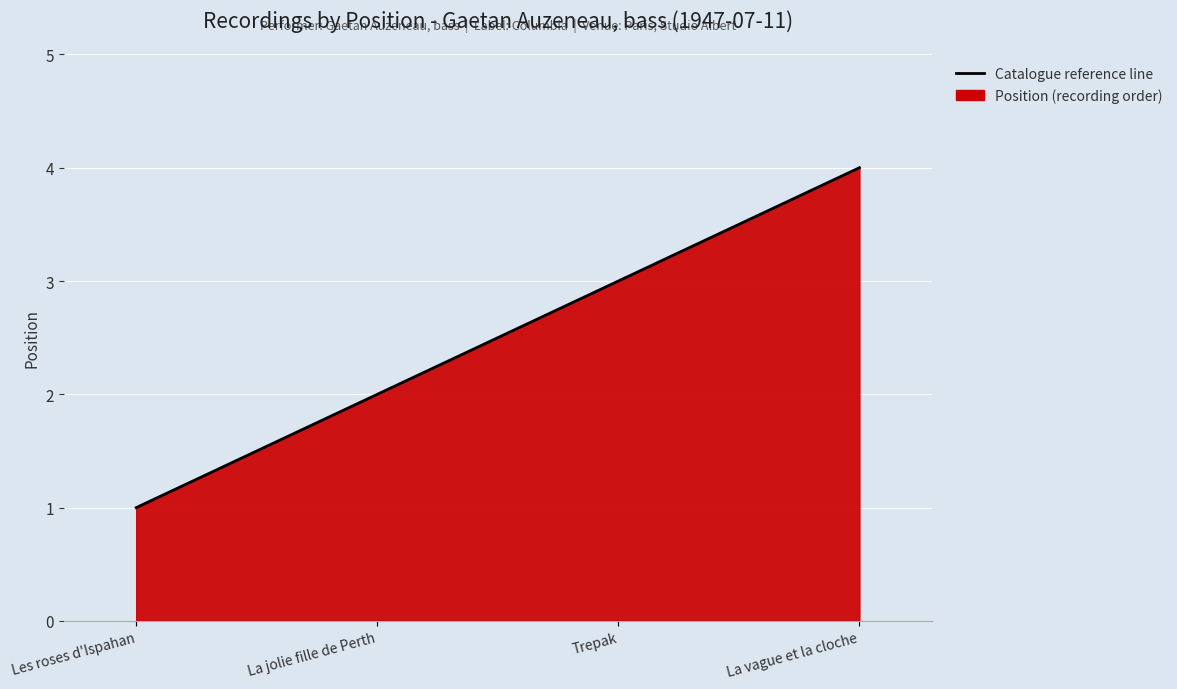

How many values are between 2 and 4?

3